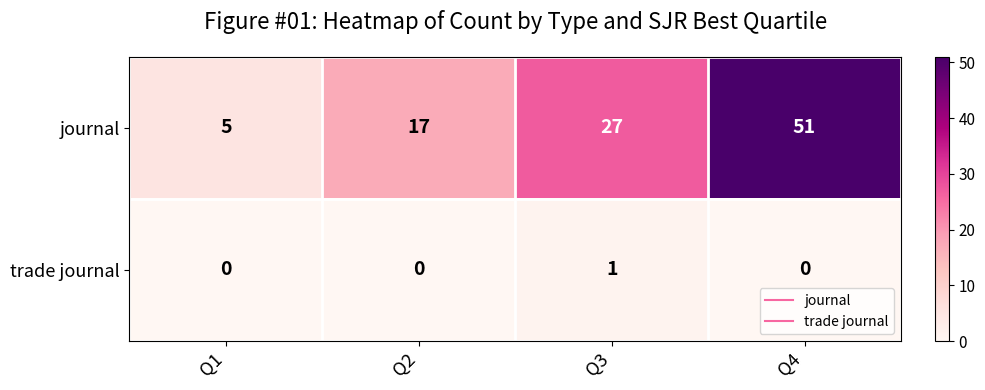

How many values in the journal series are below 27?

2